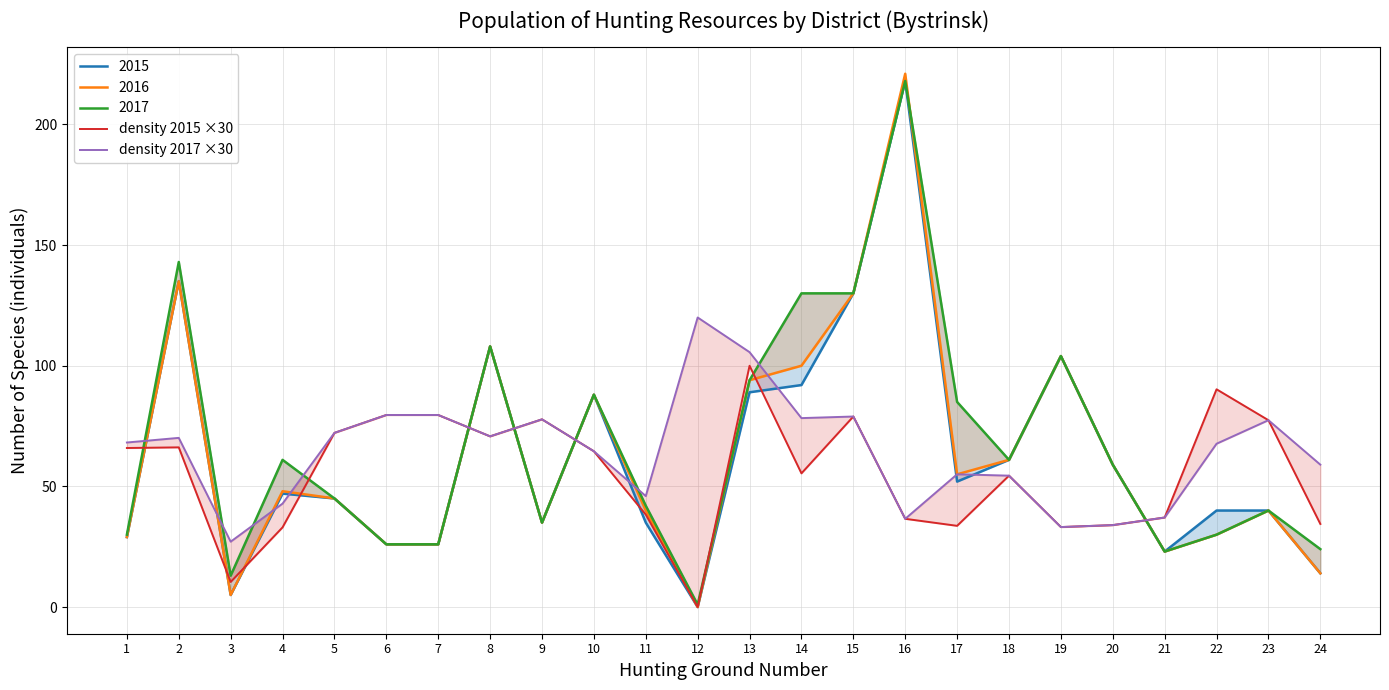

Reading left to right, transcribe all the data shown in this chart.

density 2015 ×30: 65.9	66.2	10.4	33.0	72.2	79.6	79.6	70.7	77.8	64.6	38.3	0.0	100.0	55.4	79.0	36.6	33.7	54.4	33.1	34.0	37.1	90.2	77.4	34.4
density 2017 ×30: 68.2	70.1	27.1	42.9	72.2	79.6	79.6	70.7	77.8	64.6	46.0	120.0	105.6	78.3	79.0	36.6	55.0	54.4	33.1	34.0	37.1	67.7	77.4	59.0